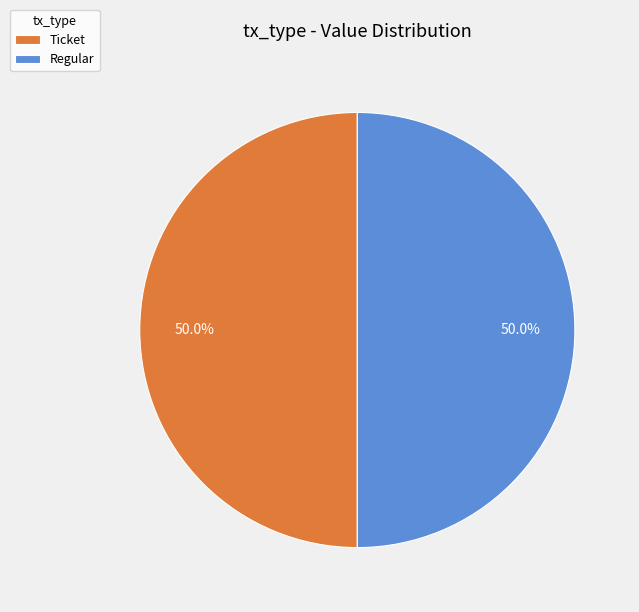

Count the number of slices in the pie.

2